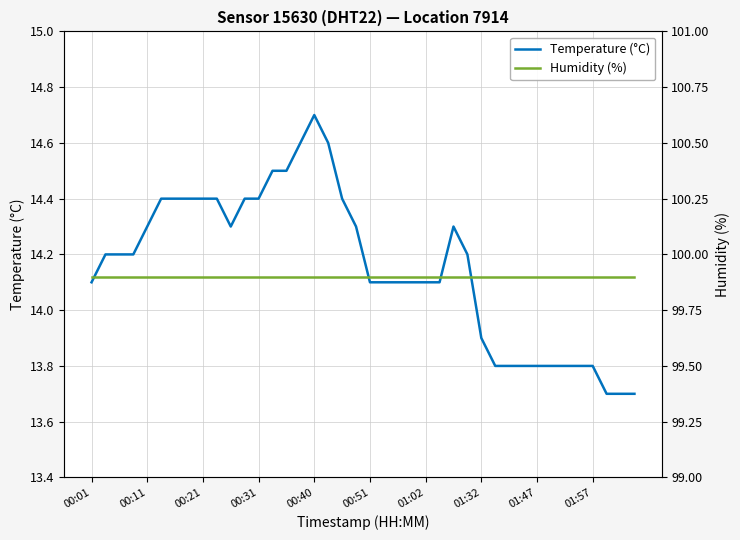

True or false: Temperature (°C) and Humidity (%) cross at least once.

False